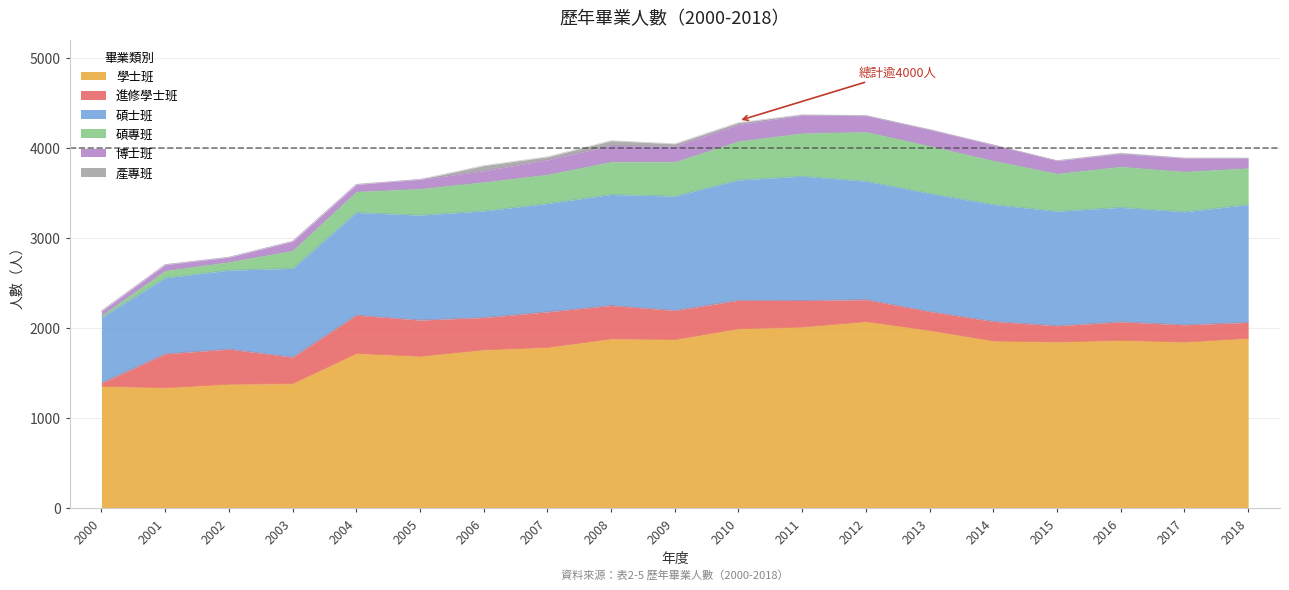

At which label does 進修學士班 first exceed 296?

2001